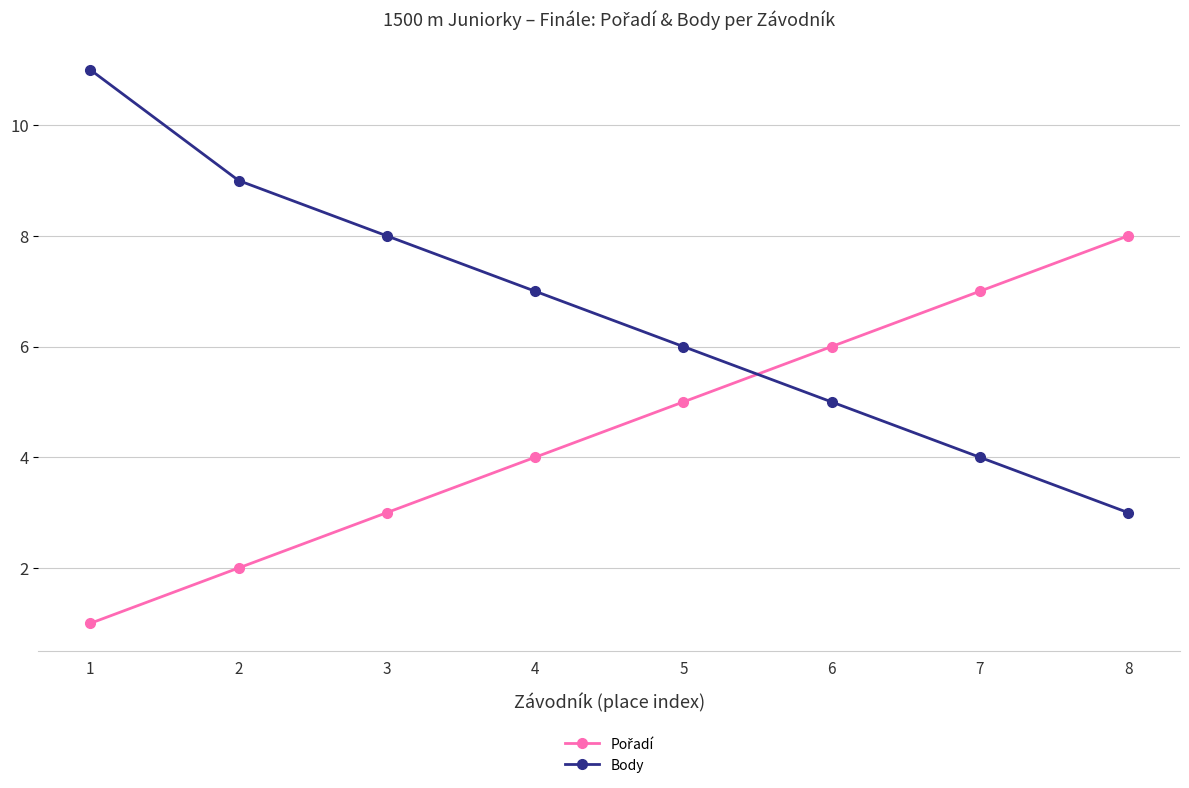

Which category has the lowest value in the Body series?

8